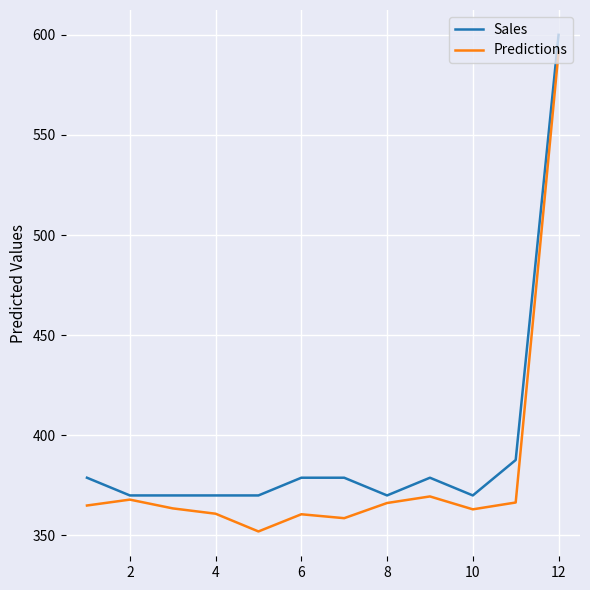

Rank the series by their average value, from highest to lowest.

Sales, Predictions